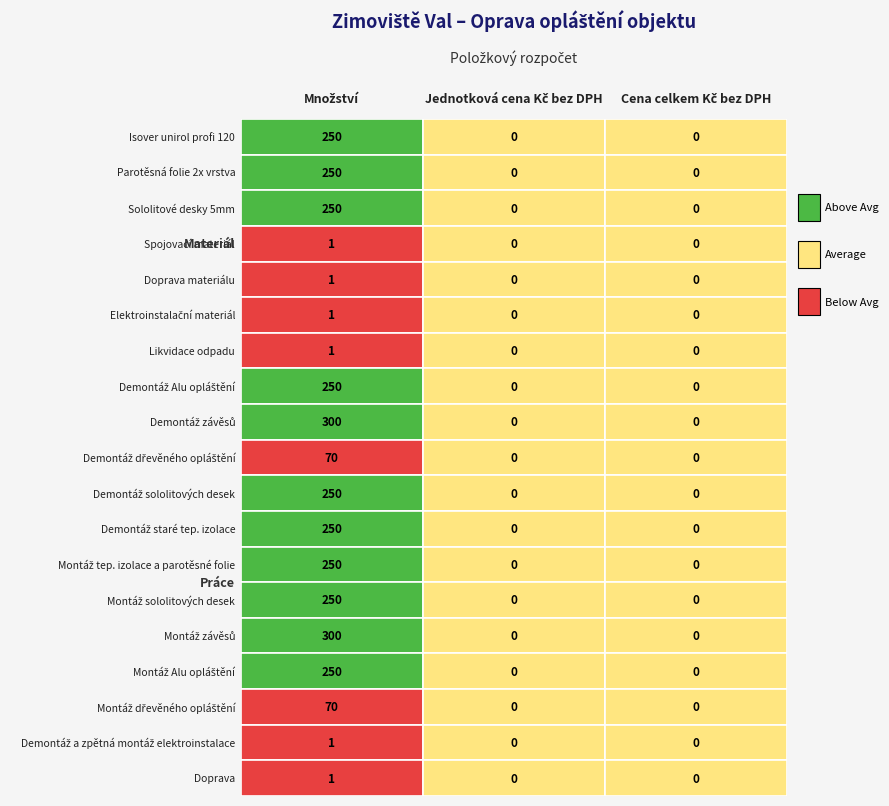

What is the maximum value shown in the chart?

300